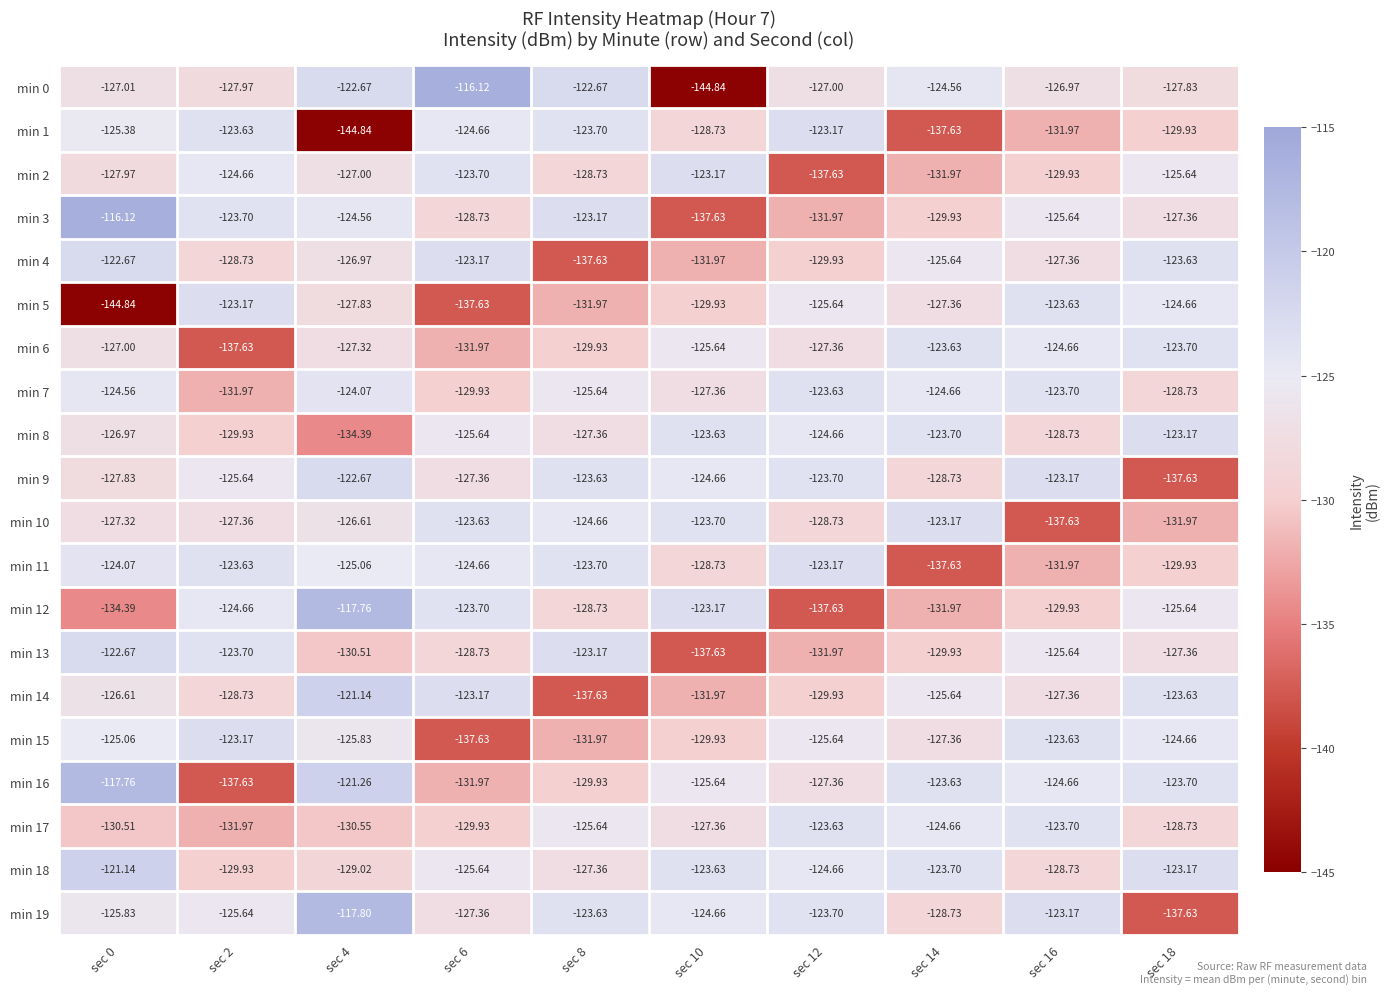

Is the value of min 2 at sec 6 greater than the value of min 10 at sec 8?

Yes